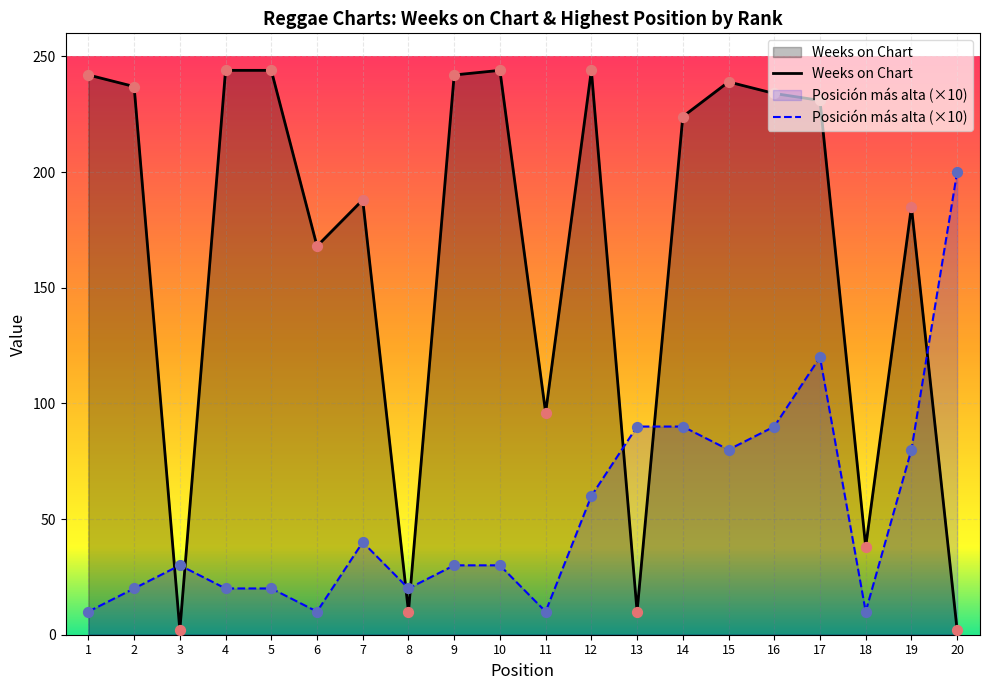

At how many categories does at least one series exceed 179?

14